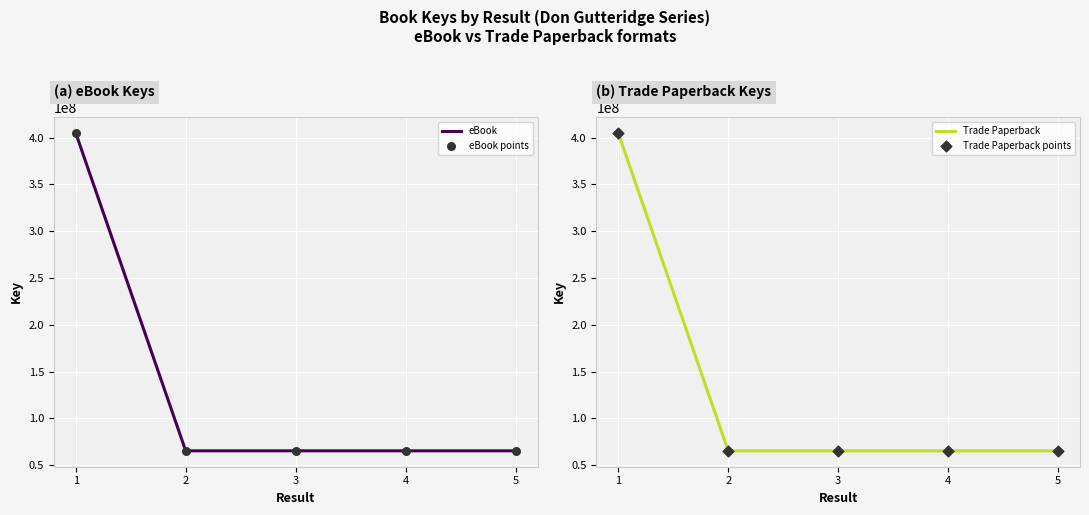

Which series has the largest Y range (max minus min)?

eBook